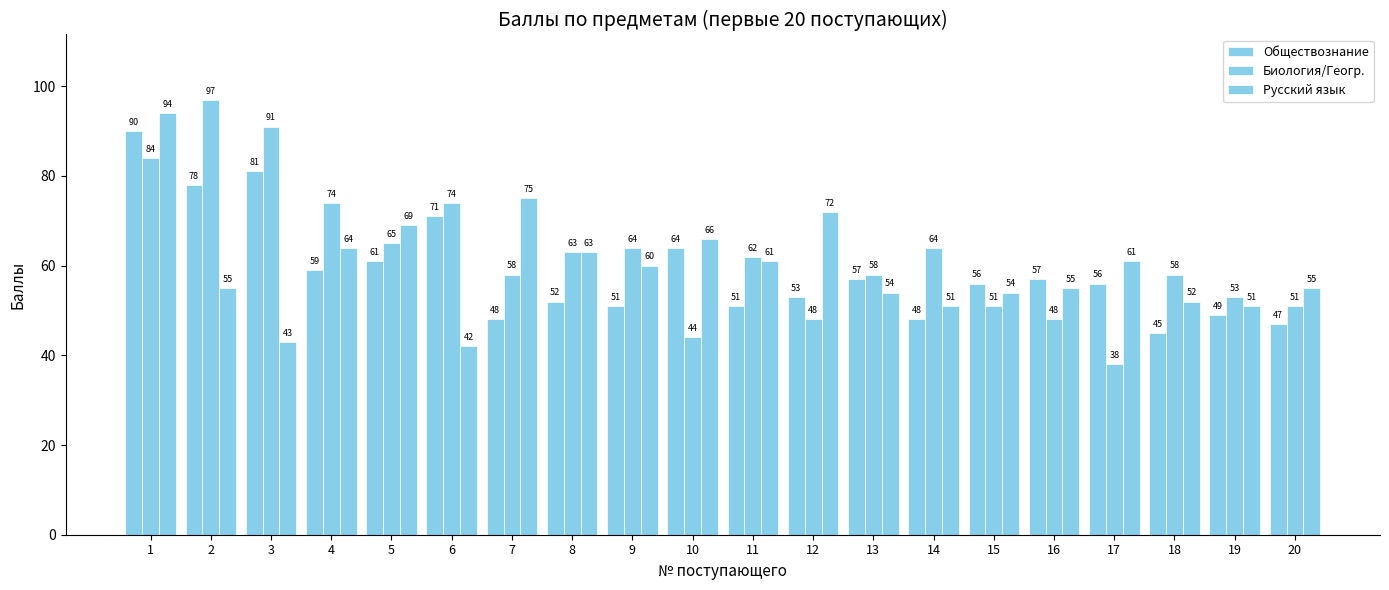

Is the value of Русский язык at 1 greater than the value of Обществознание at 20?

Yes